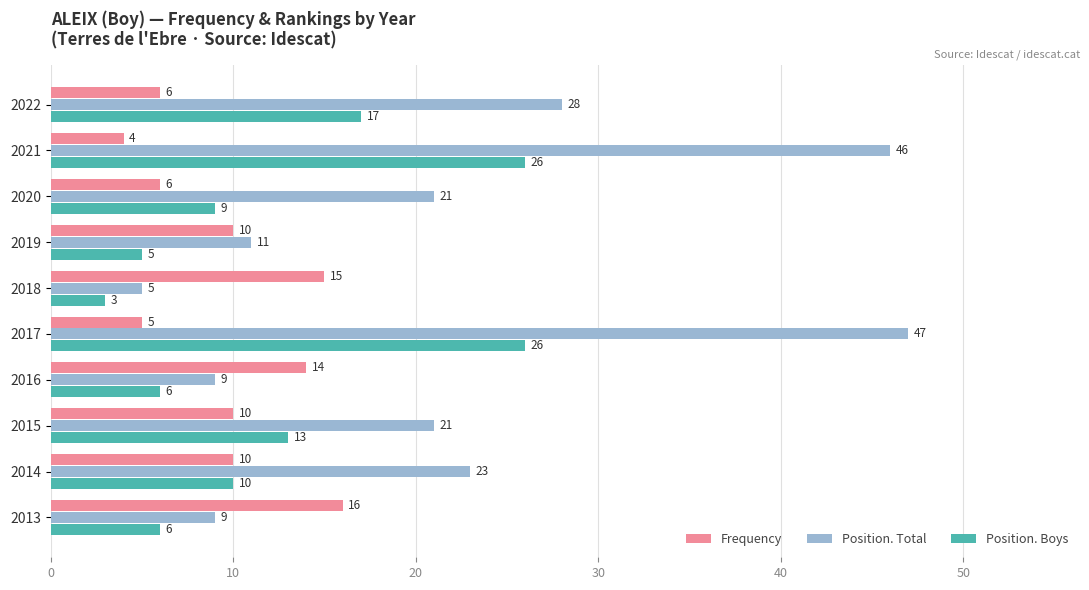

List the series in order of their peak value, highest first.

Position. Total, Position. Boys, Frequency